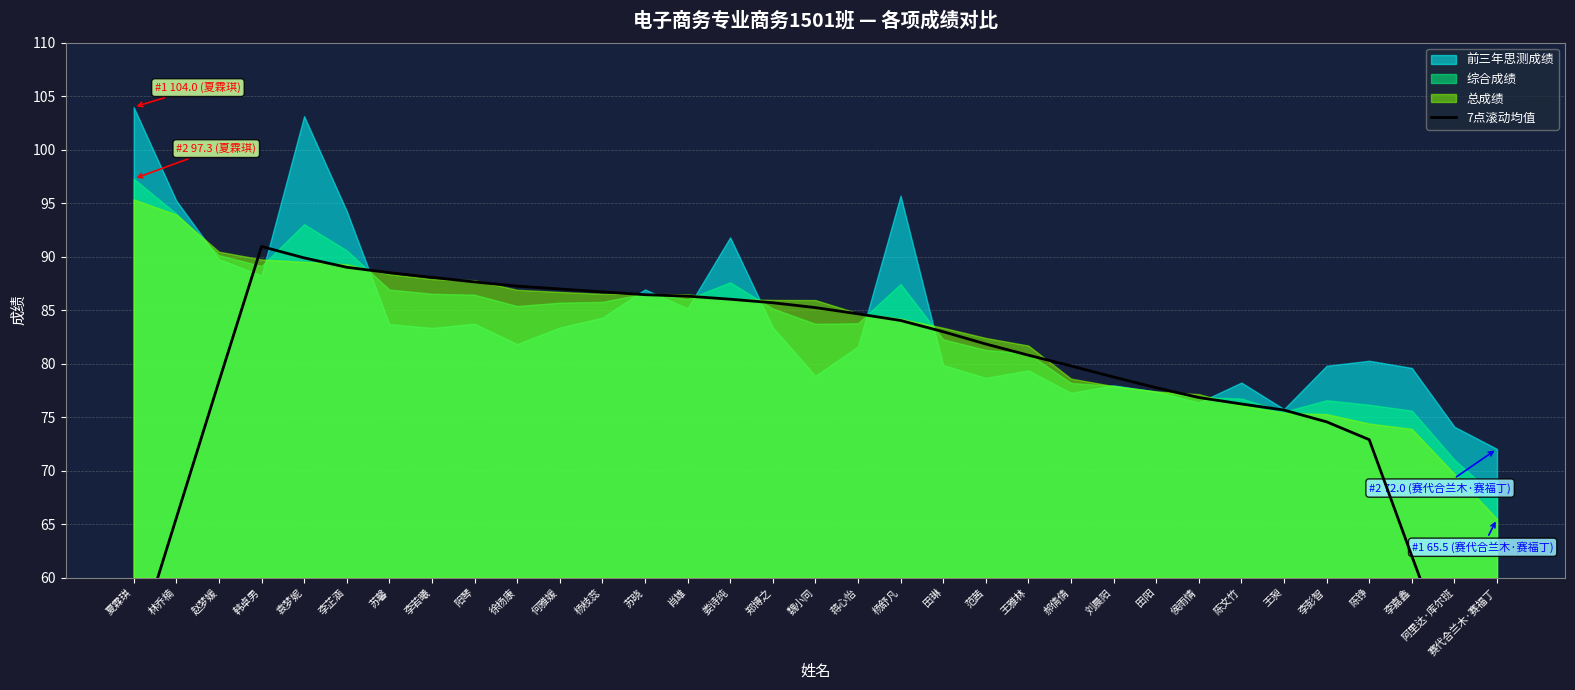

What is the sum of all values?

2601.9